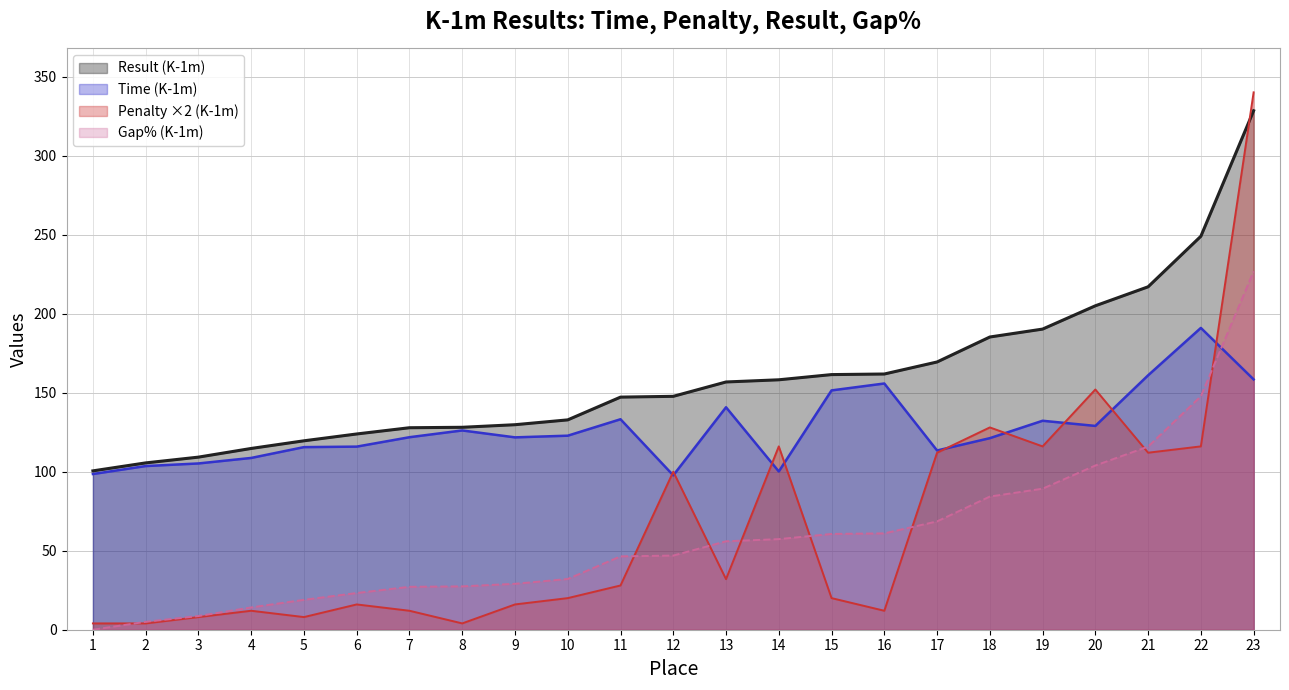

The Result (K-1m) series shows 109.2 at 3. True or false?

True